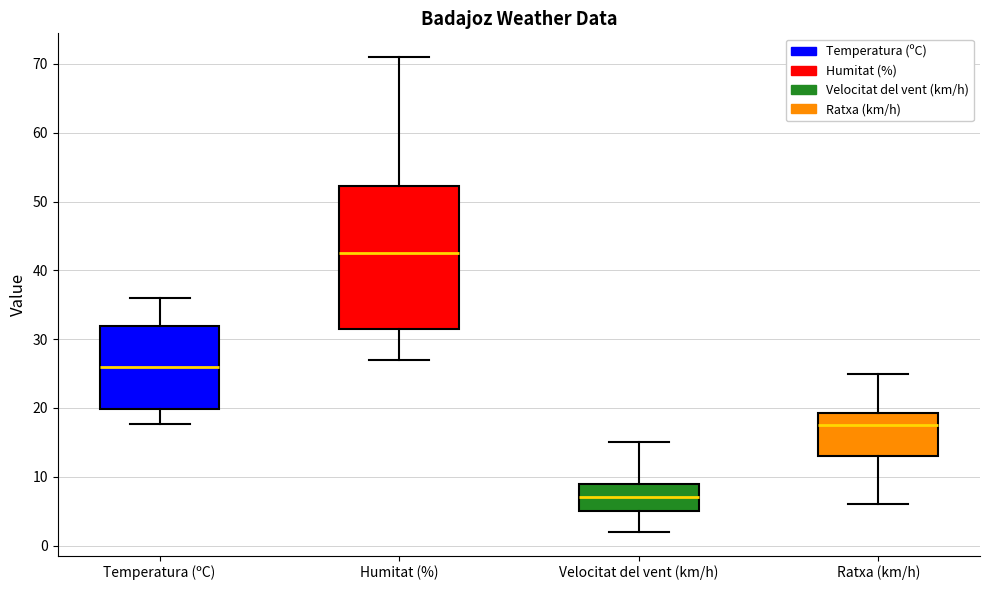

Reading left to right, read every box against the y-axis: the position of its median line, the range the box covers, and the ends of its whiskers. The values are not printed on the chart, so give them approximately, as read against the axis.

Temperatura (ºC): median 26, box 20 to 32, whiskers 18 to 36
Humitat (%): median 43, box 32 to 52, whiskers 27 to 71
Velocitat del vent (km/h): median 7, box 5 to 9, whiskers 2 to 15
Ratxa (km/h): median 18, box 13 to 19, whiskers 6 to 25